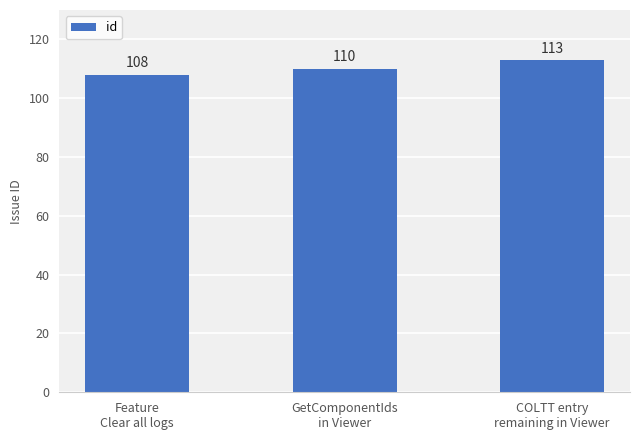

What position from the right is COLTT entry
remaining in Viewer?

1